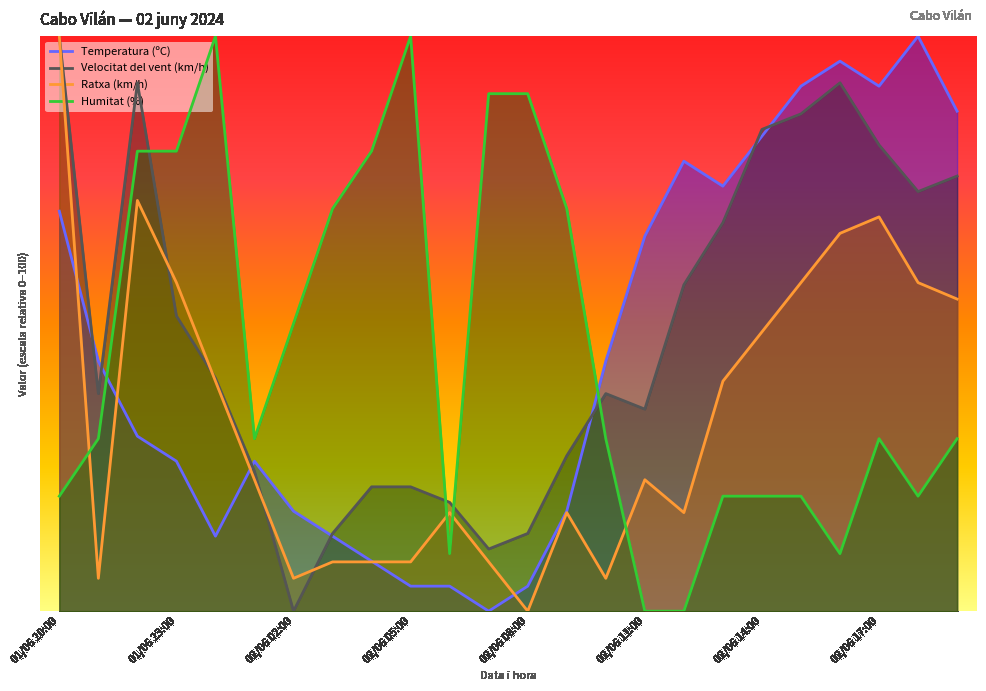

Rank the series by their maximum value, from highest to lowest.

Velocitat del vent (km/h), Ratxa (km/h), Humitat (%), Temperatura (ºC)